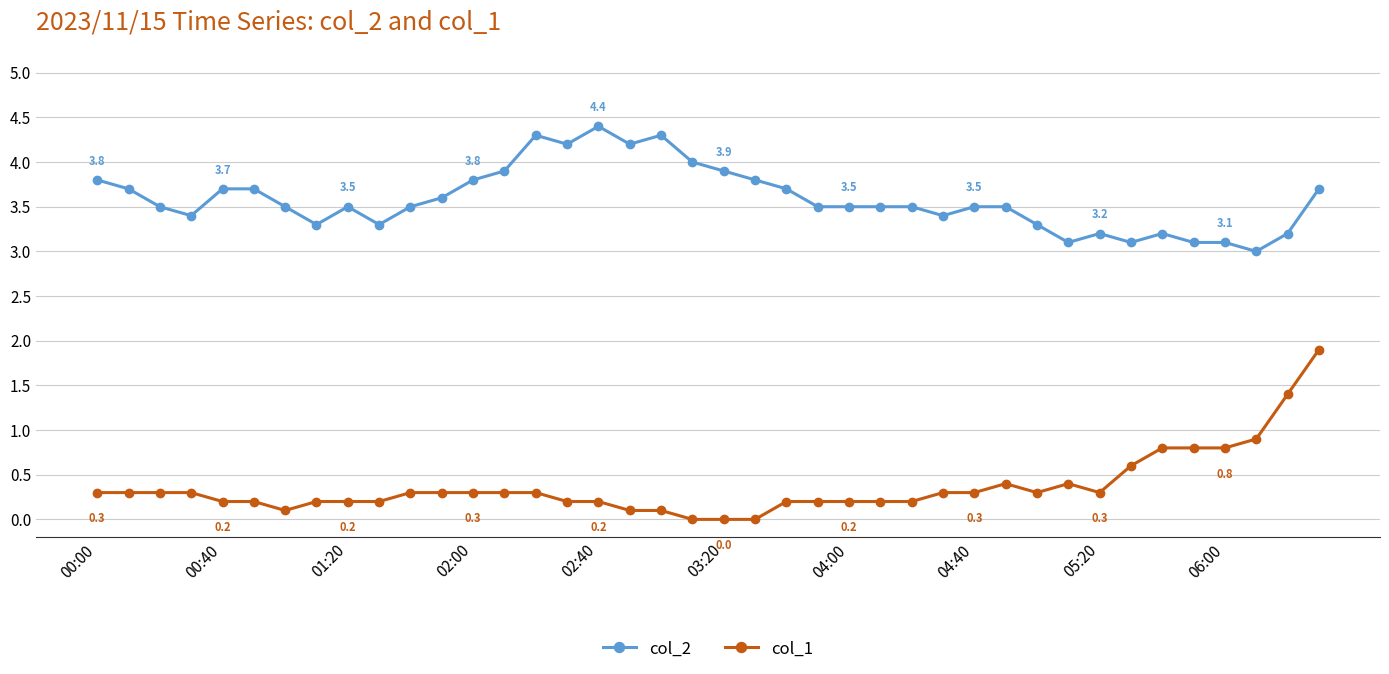

What is the average value of the col_2 series?

3.6